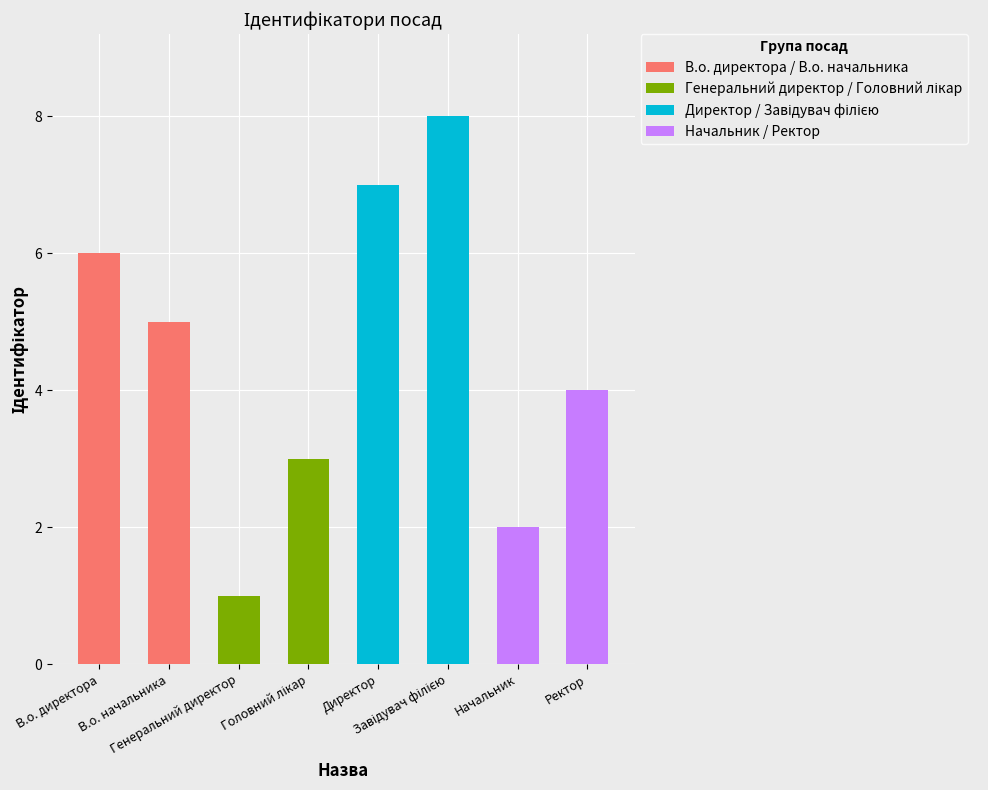

At which label does the data first exceed 5?

В.о. директора